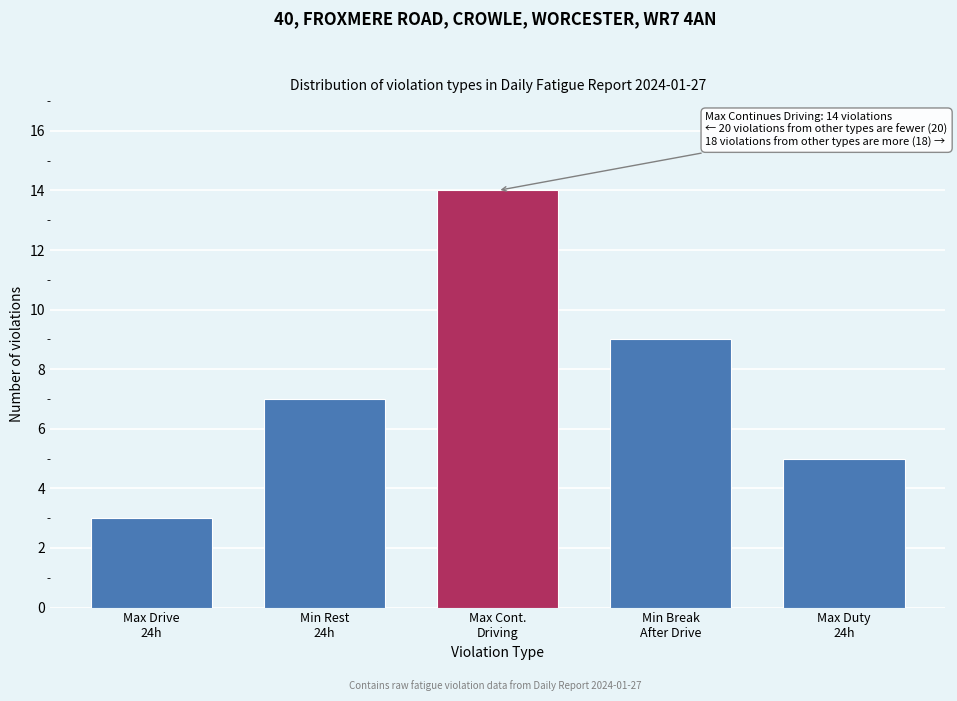

Reading left to right, list all the values displayed in this chart.

3	7	14	9	5